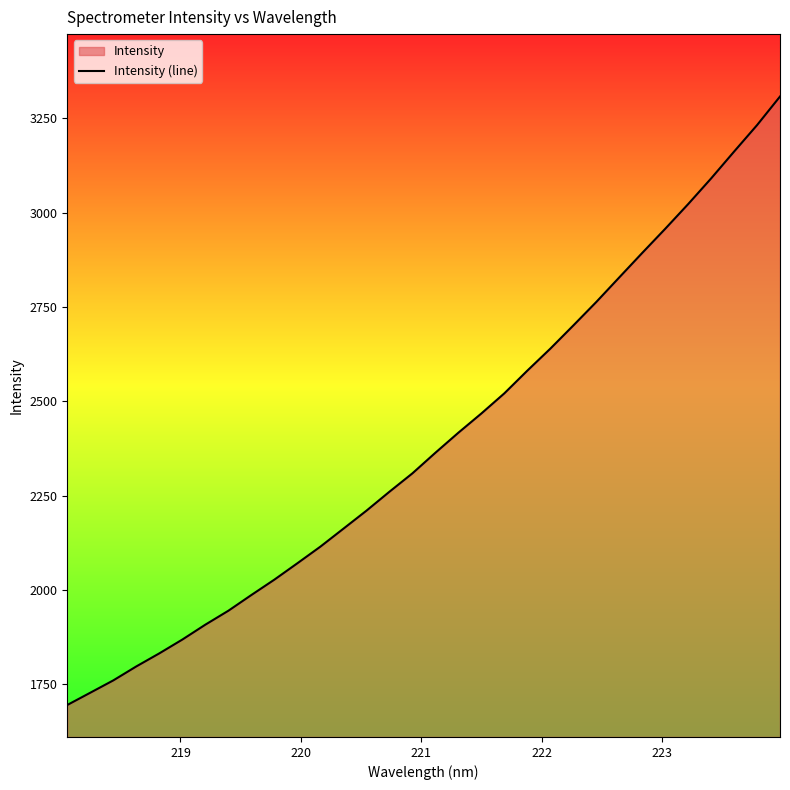

What is the maximum value shown in the chart?

3308.1